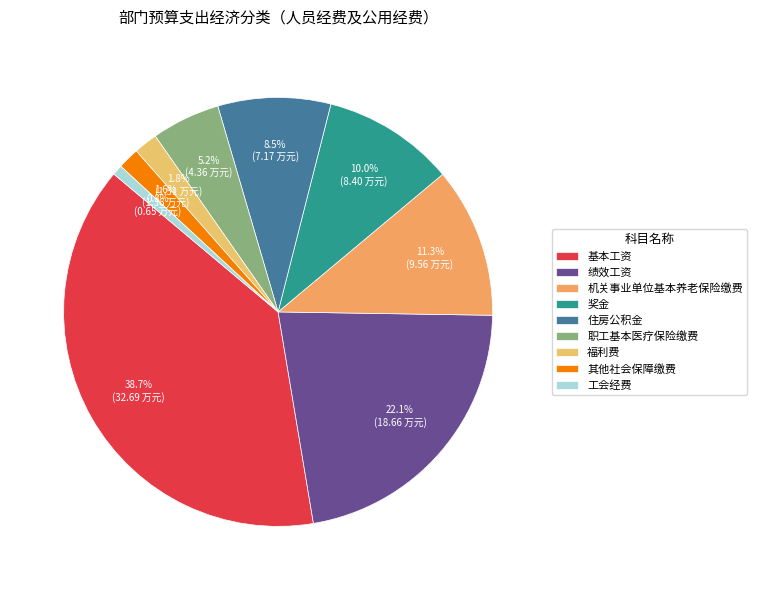

To the nearest percent, what percentage of the pie is 绩效工资?

22%